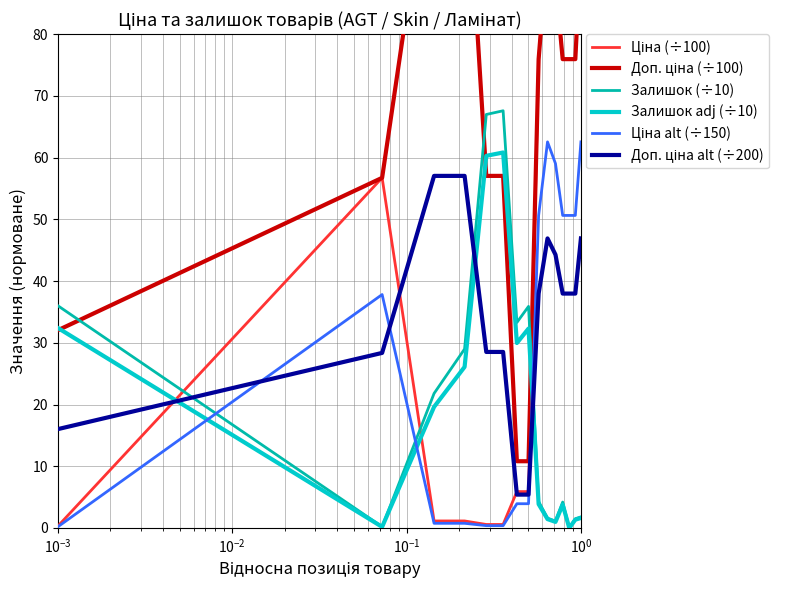

Is the value of Залишок adj (÷10) at $\mathdefault{10^{-2}}$ greater than the value of Доп. ціна (÷100) at $\mathdefault{10^{-1}}$?

No